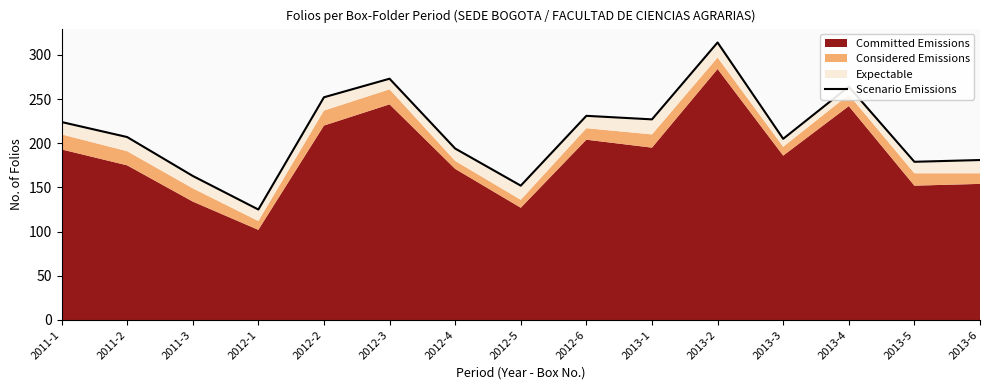

True or false: there are more than 1 points higher than both neighbors.

True